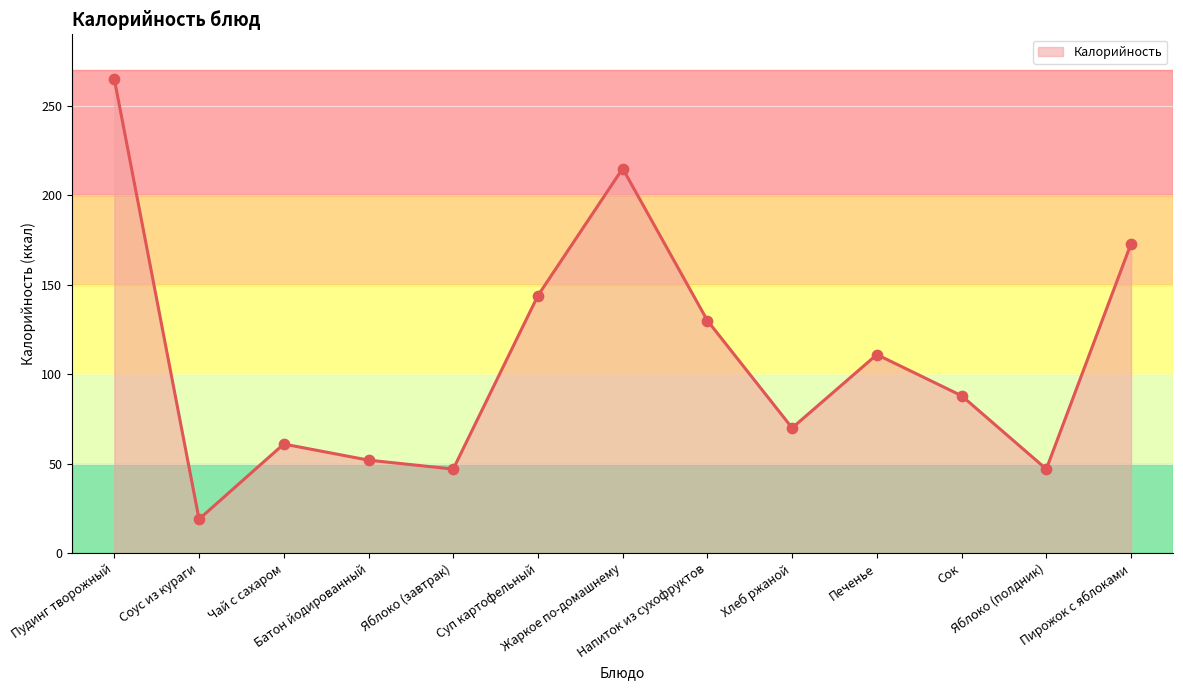

Between Напиток из сухофруктов and Пирожок с яблоками, which is larger?

Пирожок с яблоками